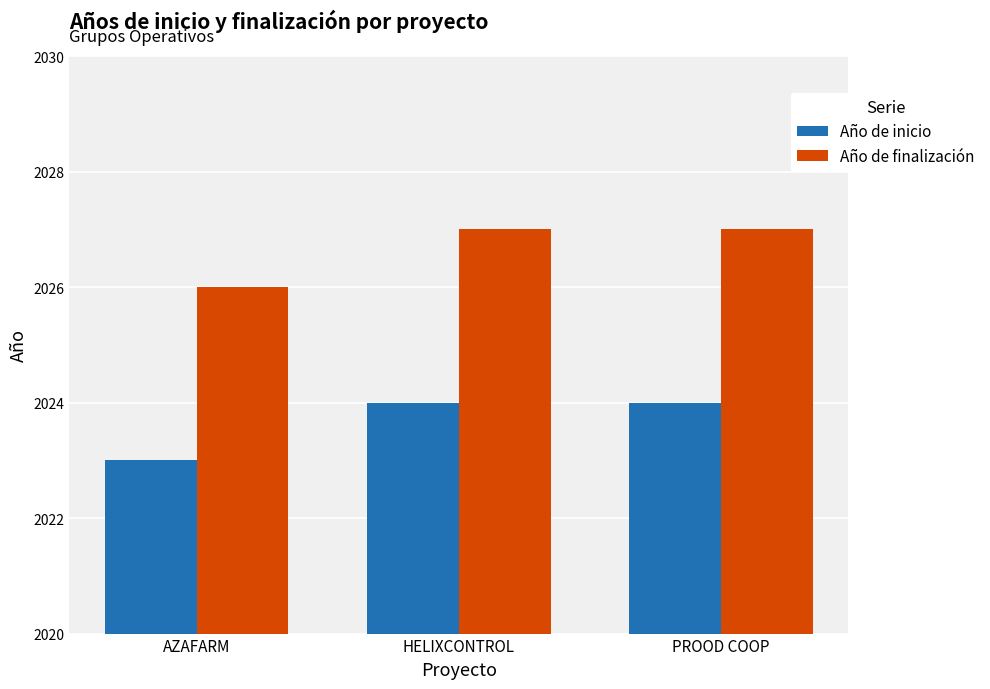

What is the approximate value of Año de inicio at AZAFARM?

2023